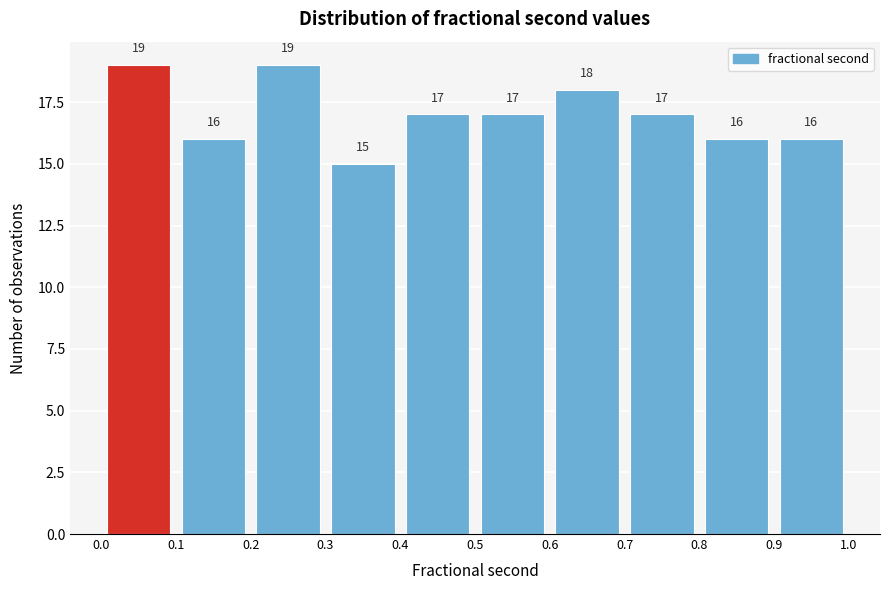

What is the height of the bar covering 0.0 to 0.1 on the x-axis?

19